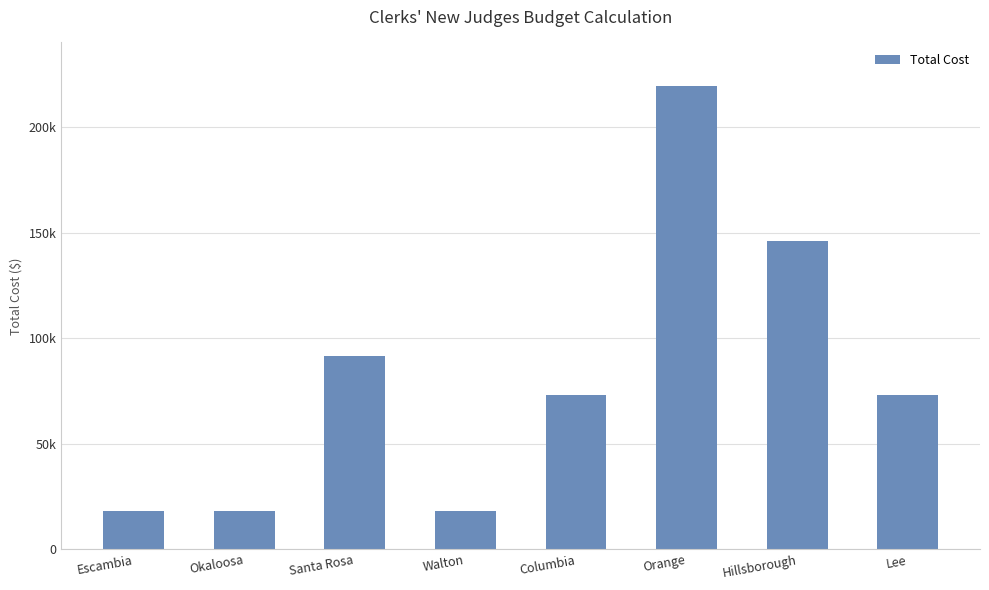

The chart shows a value of 122178.0 at Santa Rosa. True or false?

False